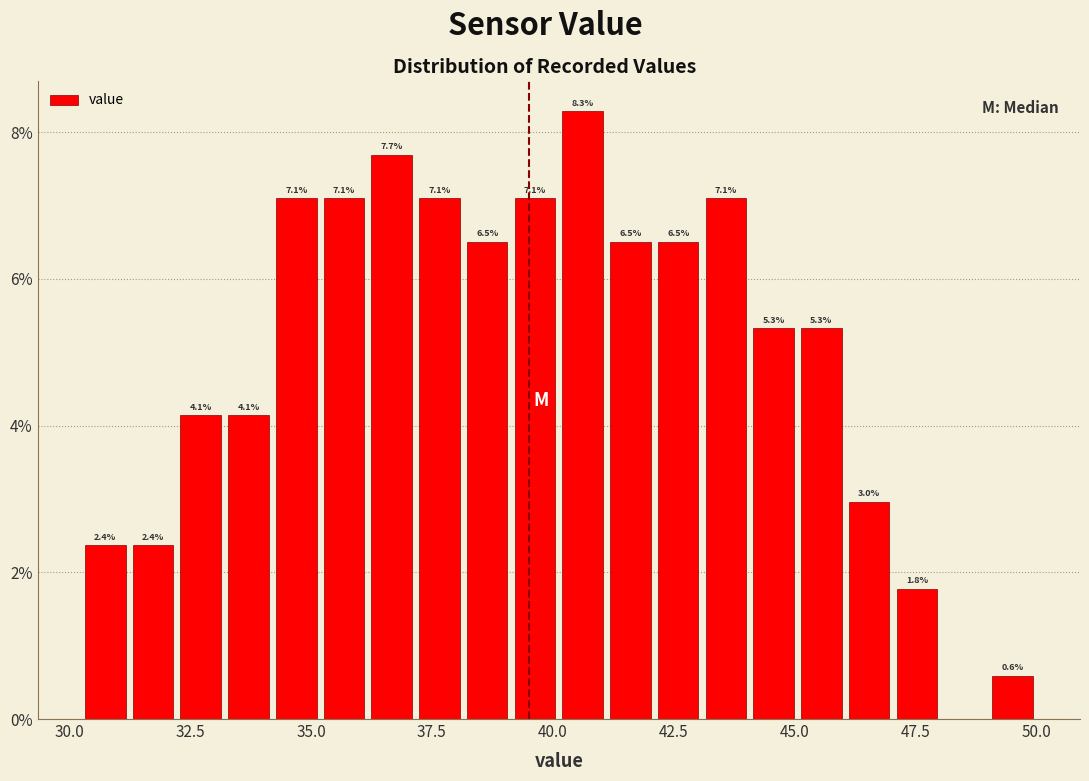

Around what value on the x-axis is the tallest bar? Give the approximate position of its centre, as read against the axis.

40.5